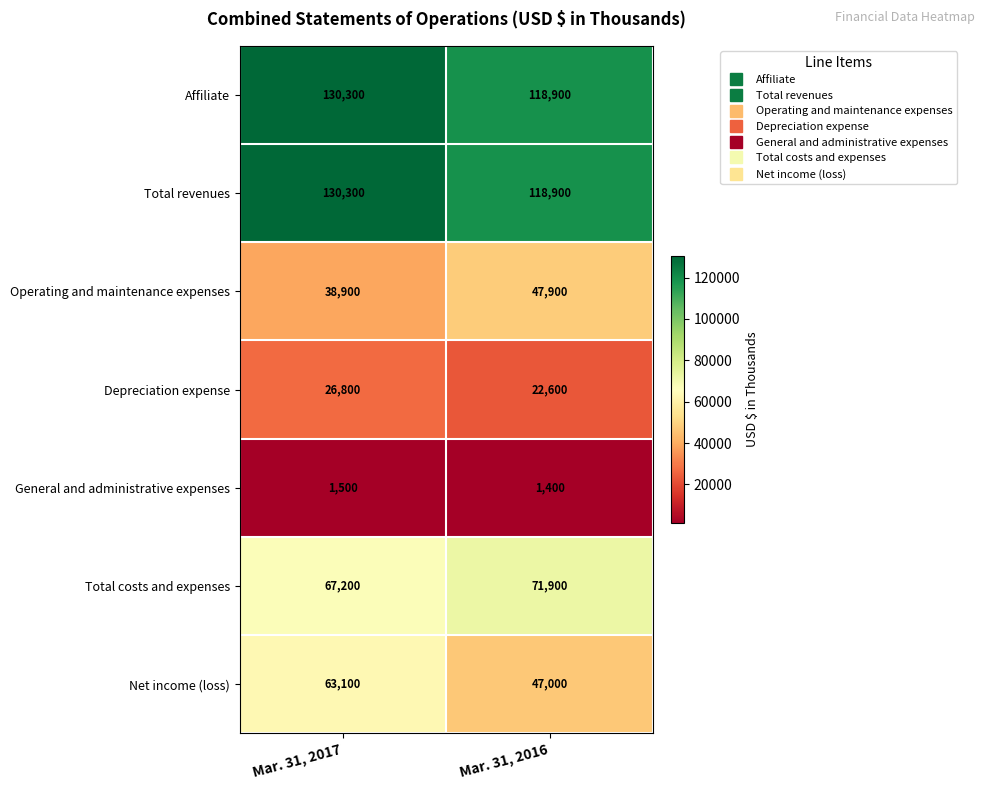

What is the smallest value displayed?

1400